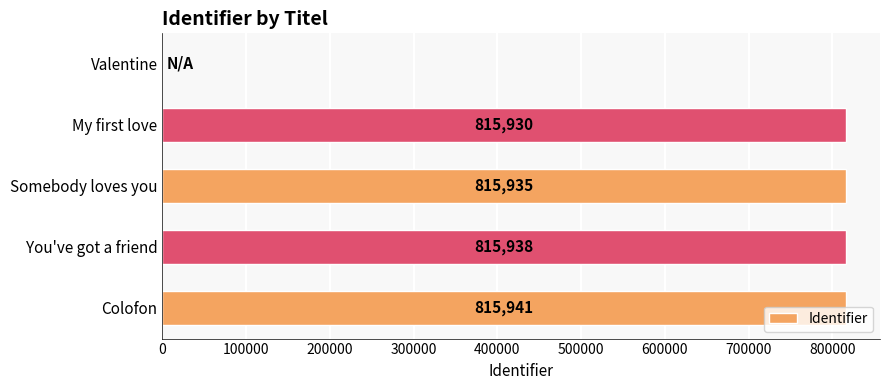

Is it true that the value at Colofon is 815941?

True